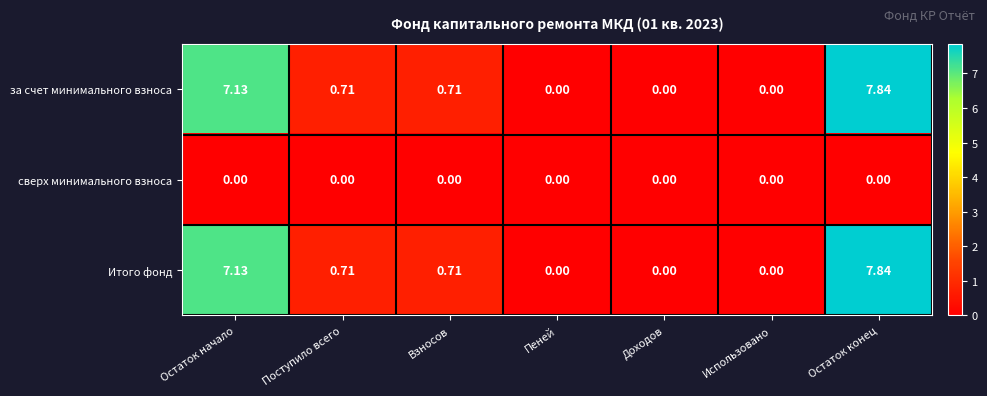

At which category is the sum across all series the highest?

Остаток конец